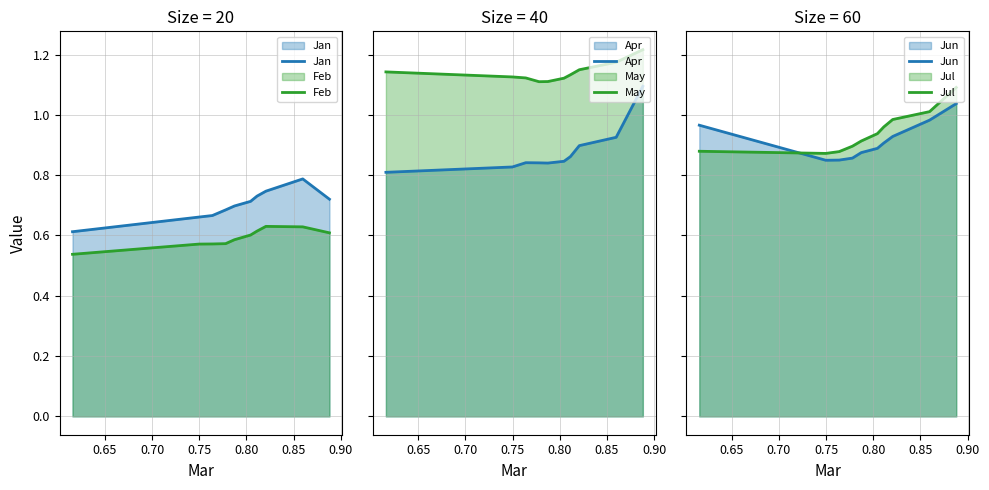

True or false: Feb and Jan cross at least once.

False